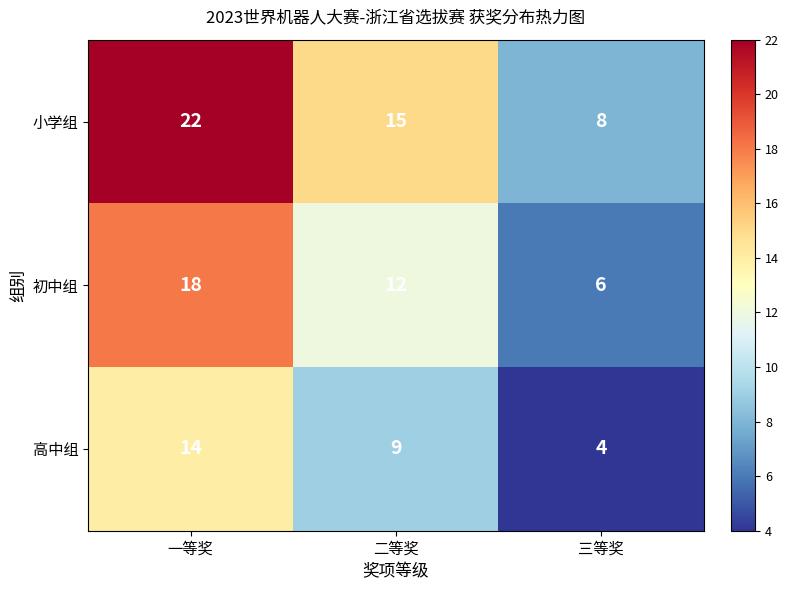

True or false: 高中组 has a value of 14 at 一等奖.

True